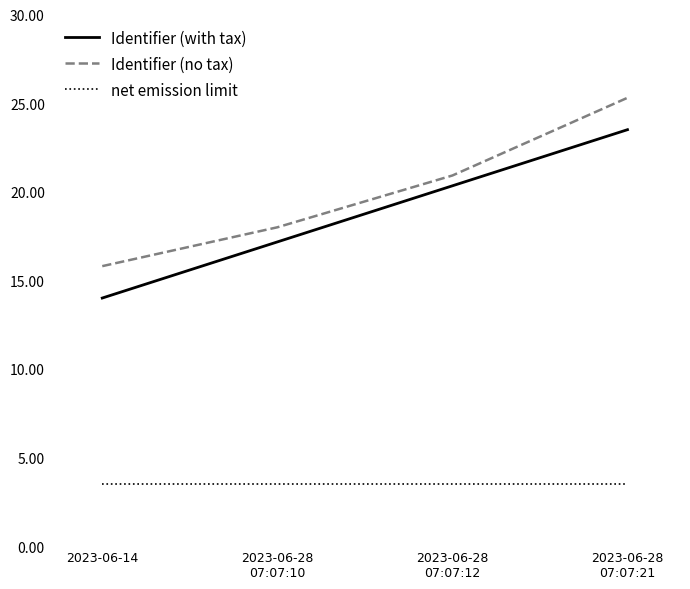

How many series are shown in this chart?

3